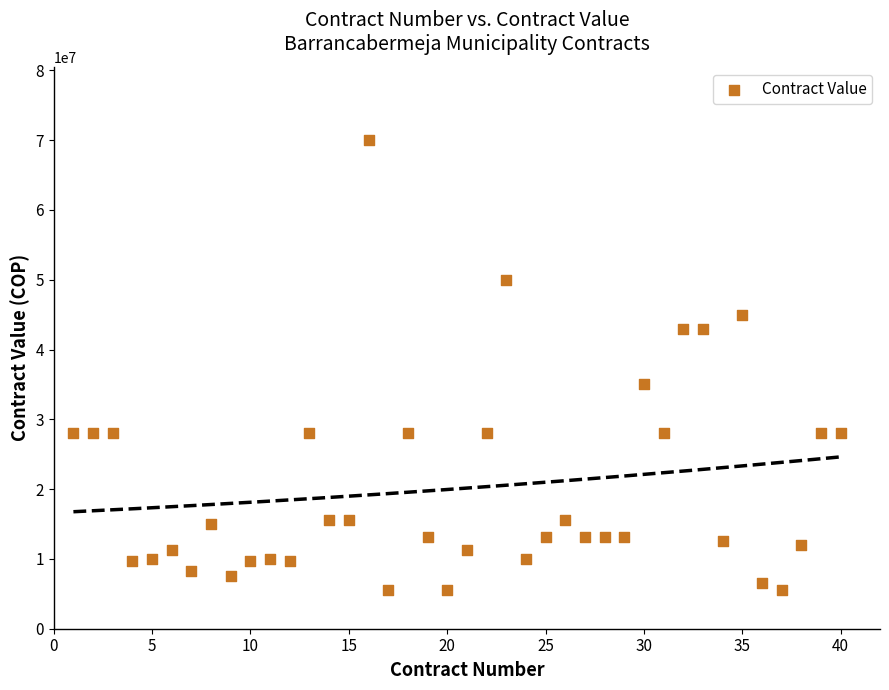

What Y value in the scatter plot is closest to 37750000?

35000000